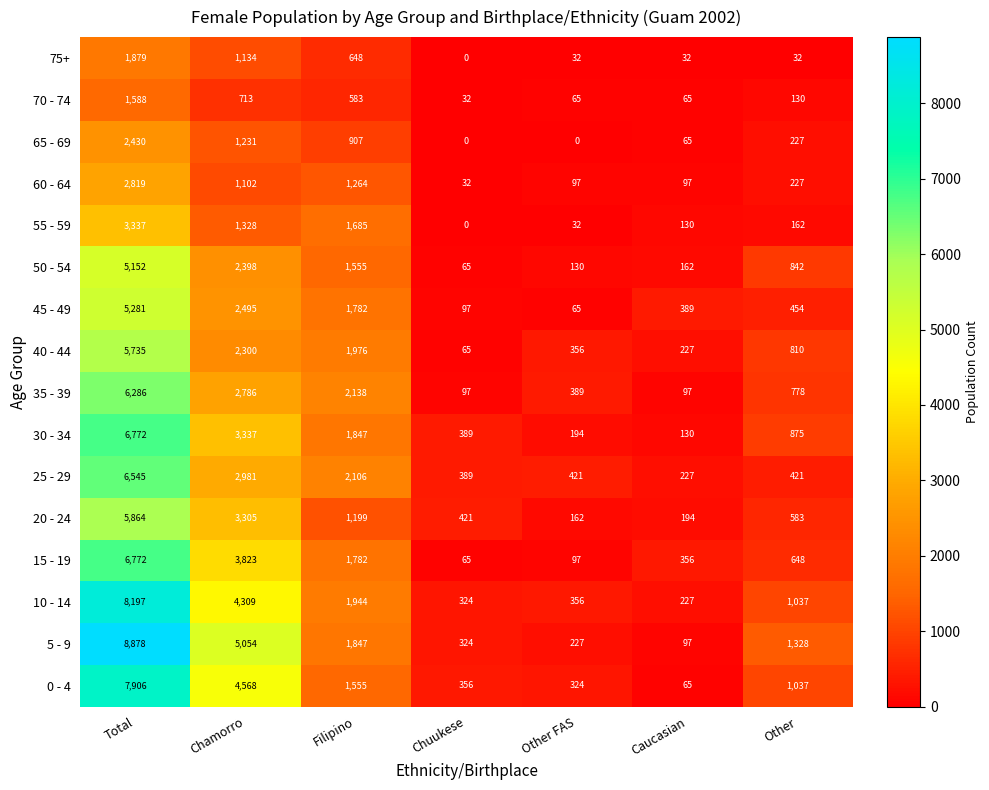

What is the average value of the 25 - 29 series?

1870